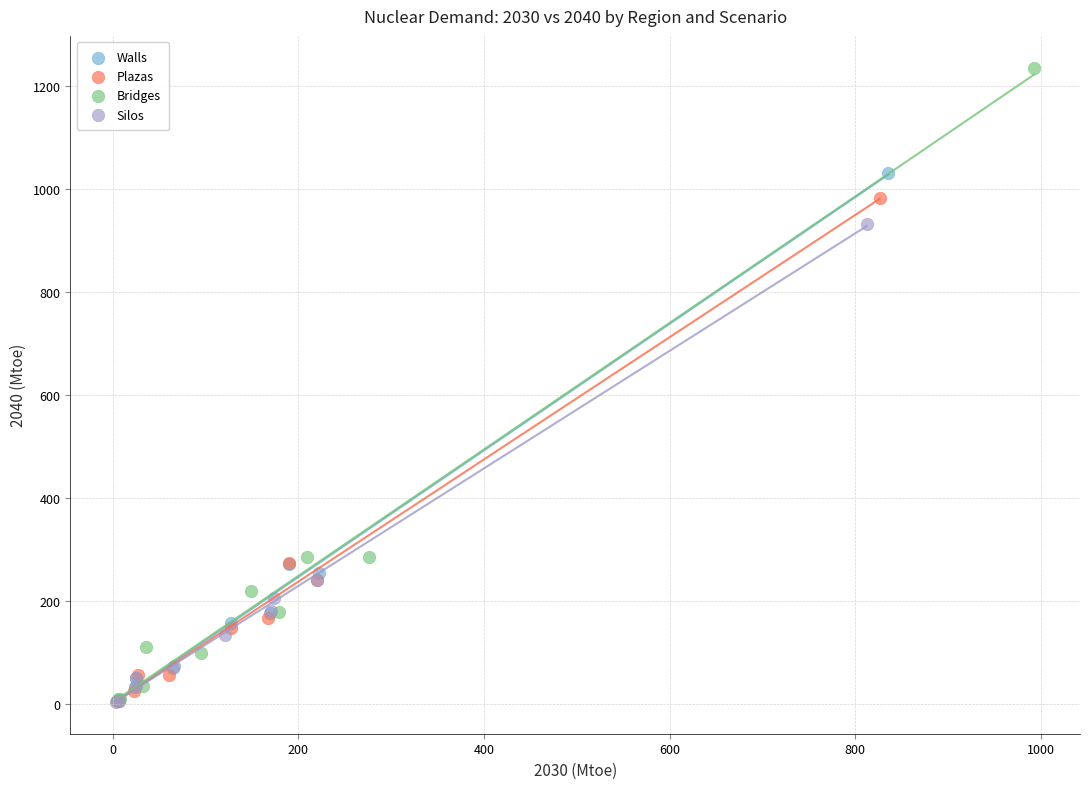

What are all the series names shown in the legend?

Walls, Plazas, Bridges, Silos